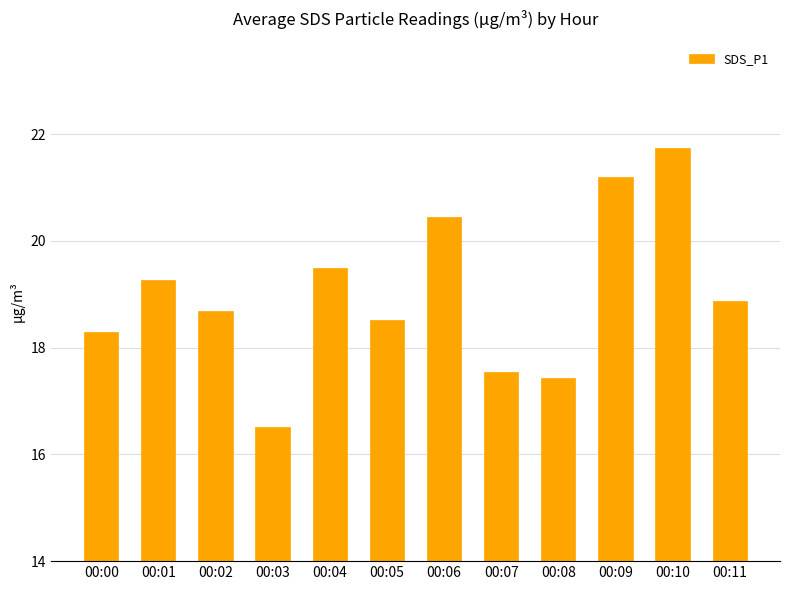

Is it true that the value at 00:10 is 30.4?

False